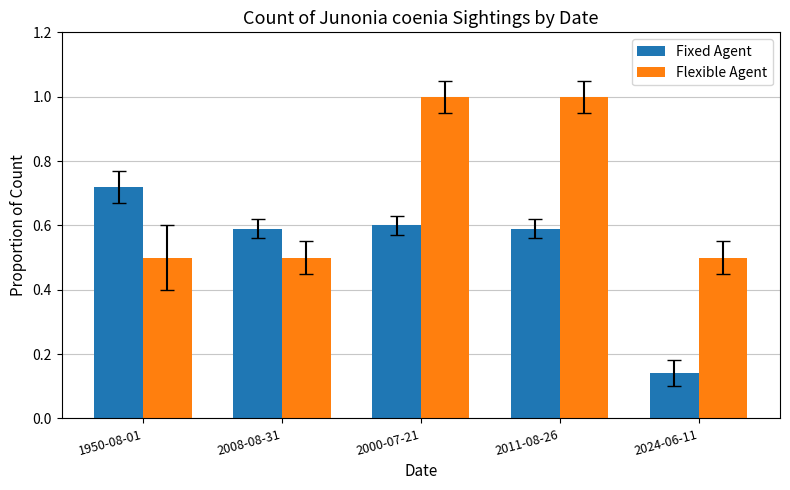

Is it true that Fixed Agent equals 0.6 at 2008-08-31?

True